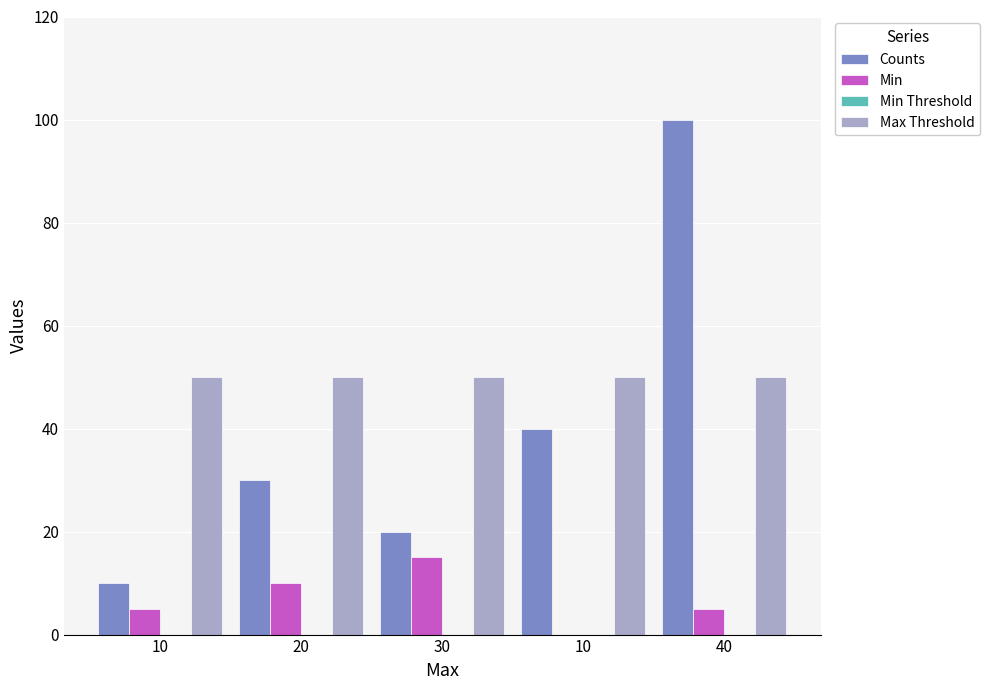

Count the Counts values in the range 20 to 40.

3